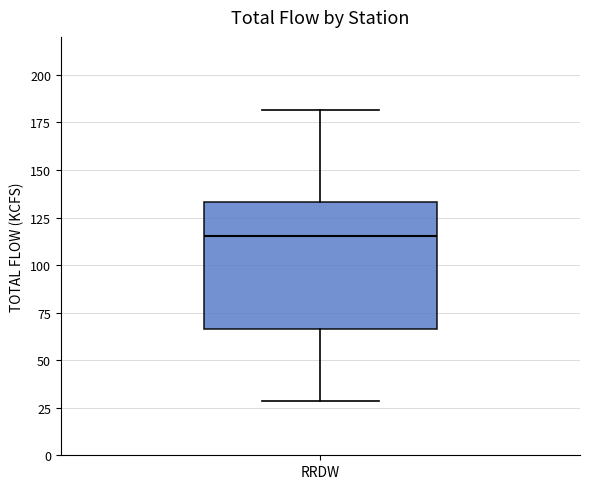

Read this box plot against the y-axis: the position of the median line, the range covered by the box, and the ends of both whiskers. The values are not printed on the chart, so give them approximately, as read against the axis.

median 115, box 65 to 135, whiskers 30 to 180